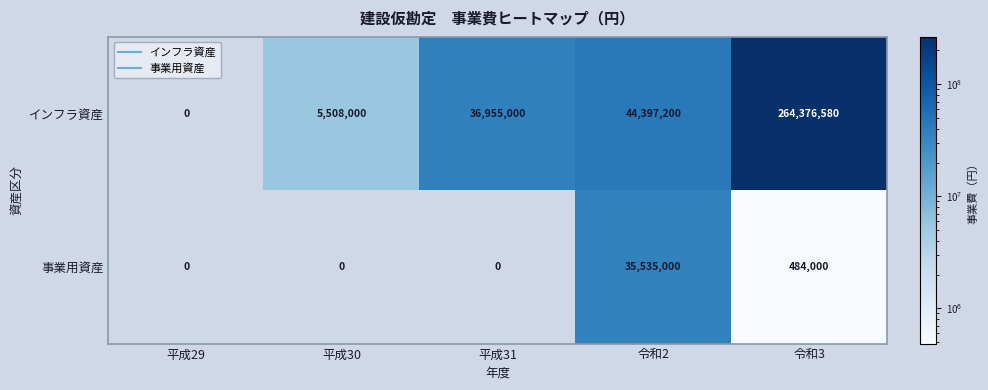

What is the average value of the 事業用資産 series?

7203800